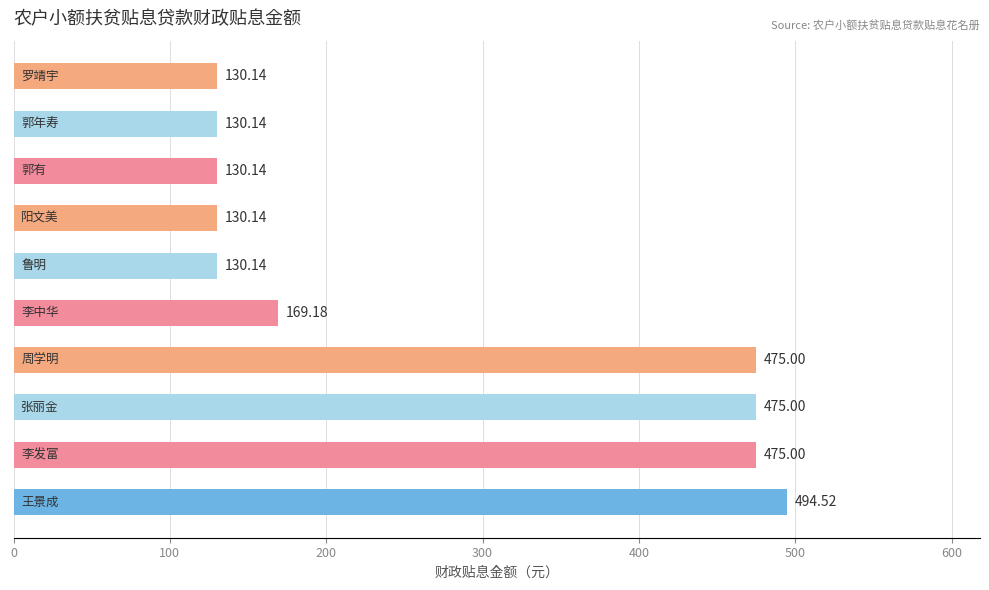

How many distinct data groups are displayed?

1